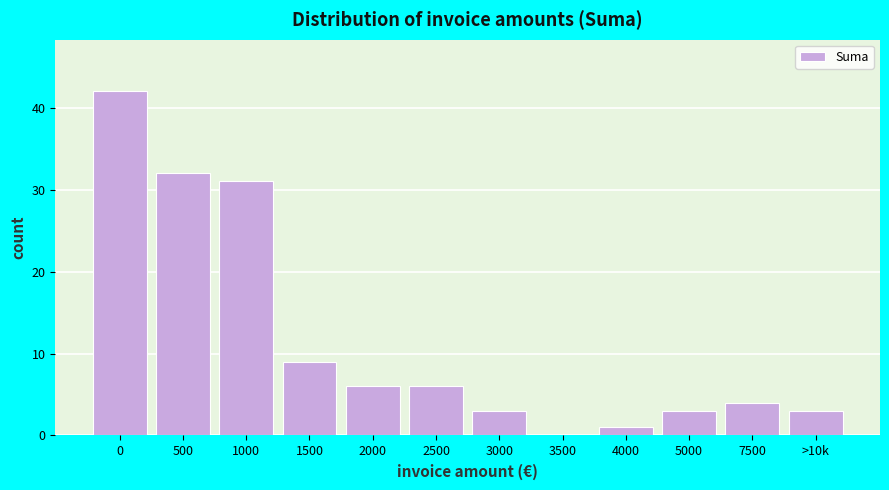

Reading left to right, extract all data points from this chart.

0=42	500=32	1000=31	1500=9	2000=6	2500=6	3000=3	3500=0	4000=1	5000=3	7500=4	>10k=3